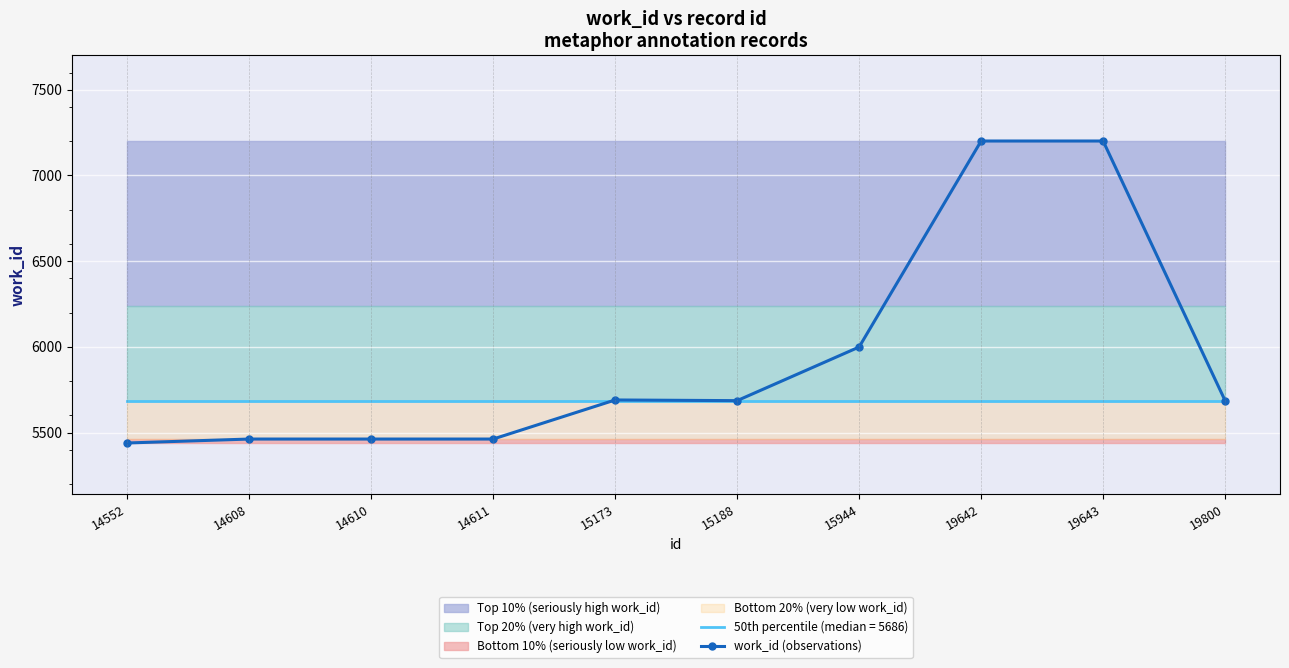

Is it true that the value at 15173 is 10102?

False